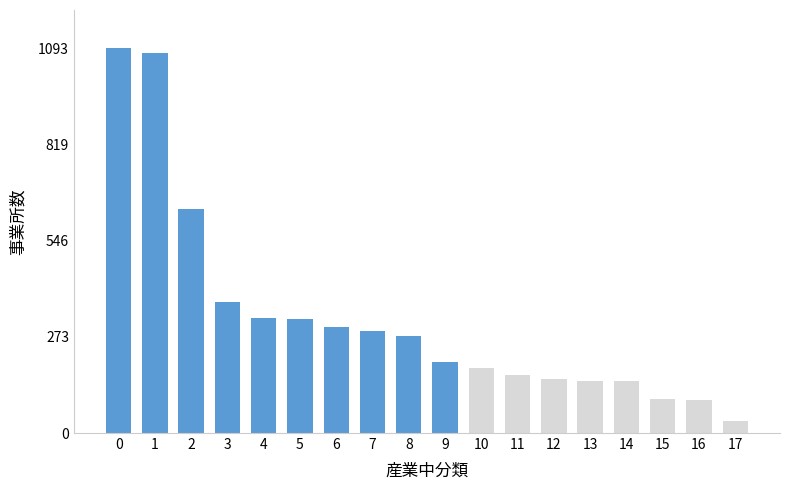

Between 8 and 12, which is larger?

8